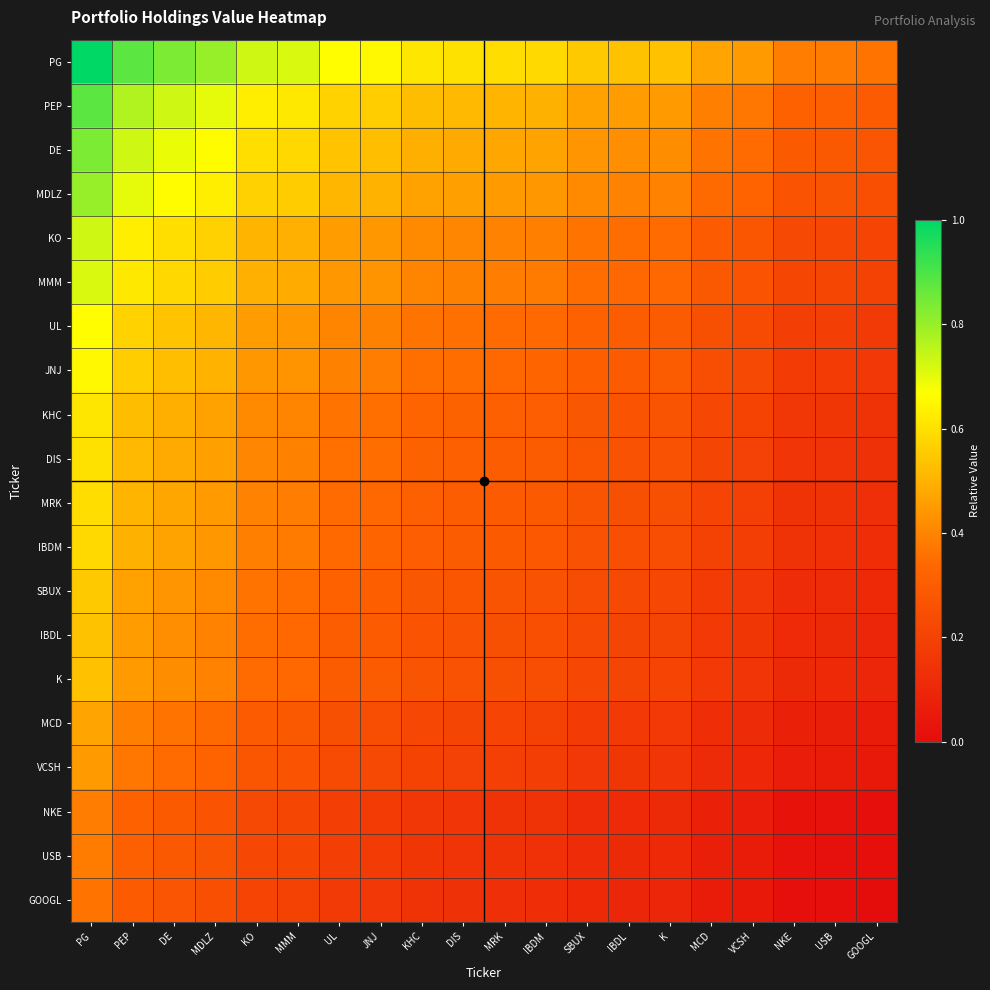

What is the total value across all series at IBDM?

6.2